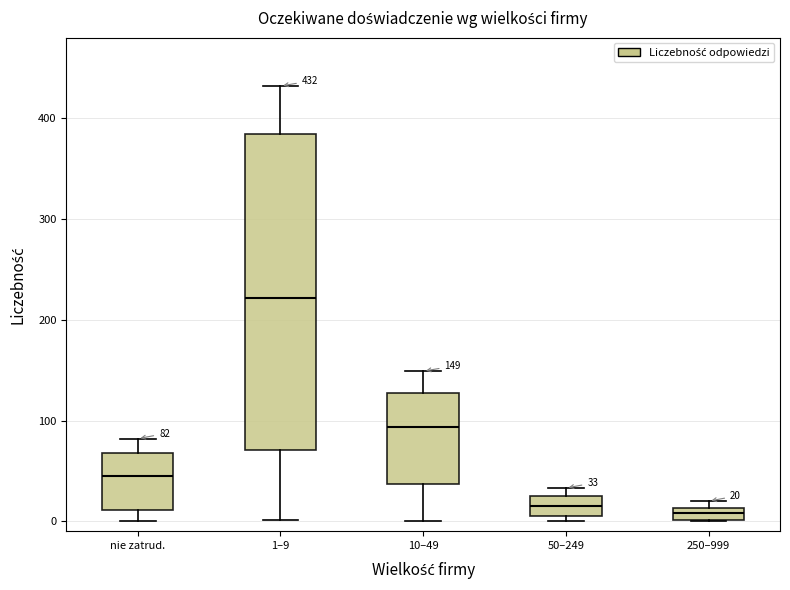

Which box is the tallest, from its lower edge to its upper edge?

1–9